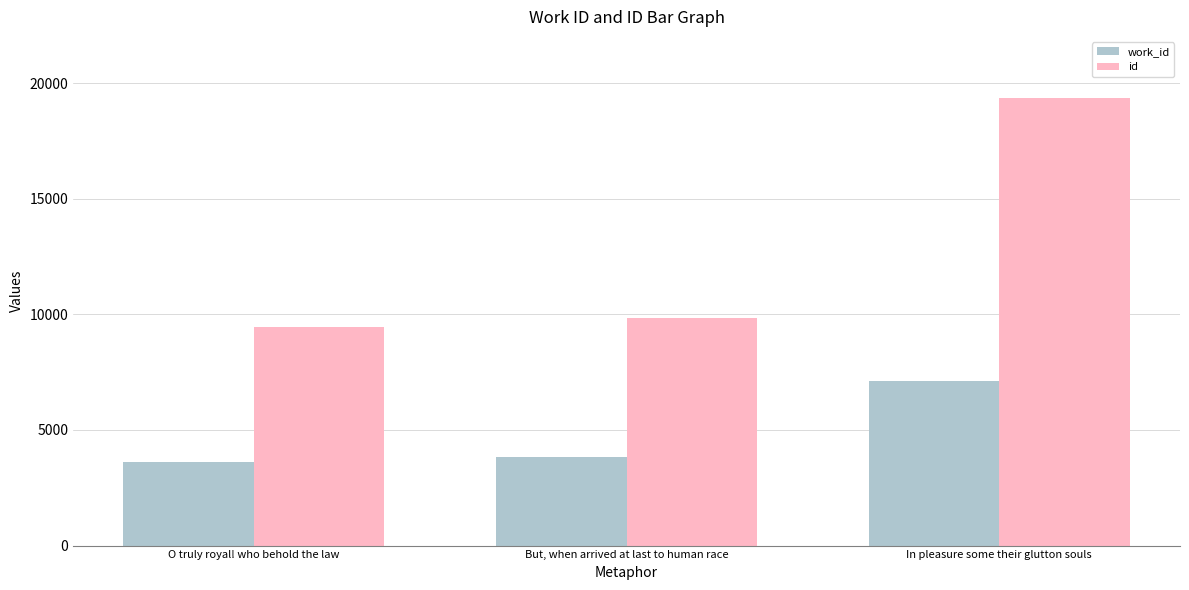

What are all the series names shown in the legend?

work_id, id